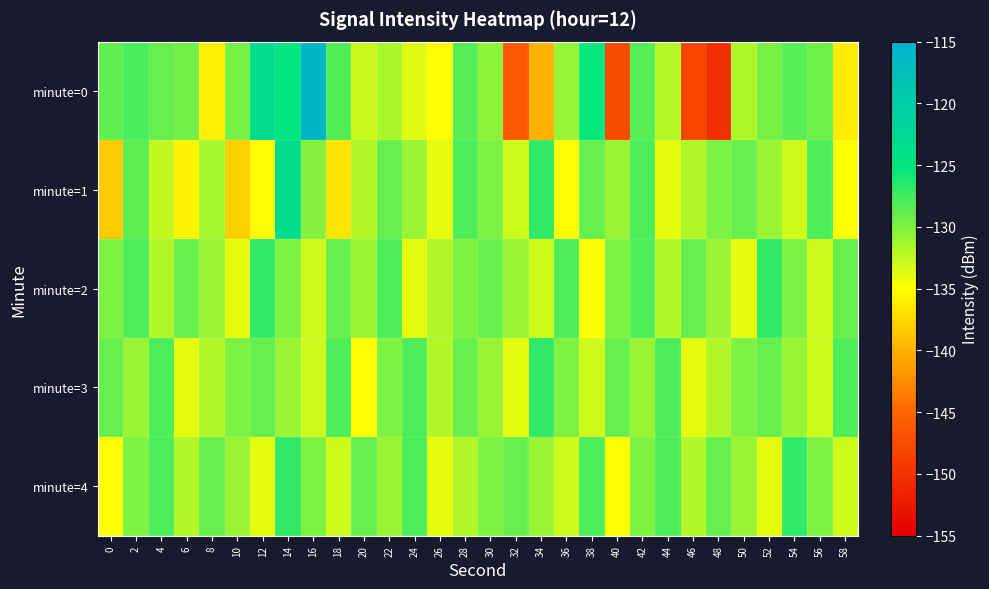

What is the maximum value shown in the chart?

-115.7